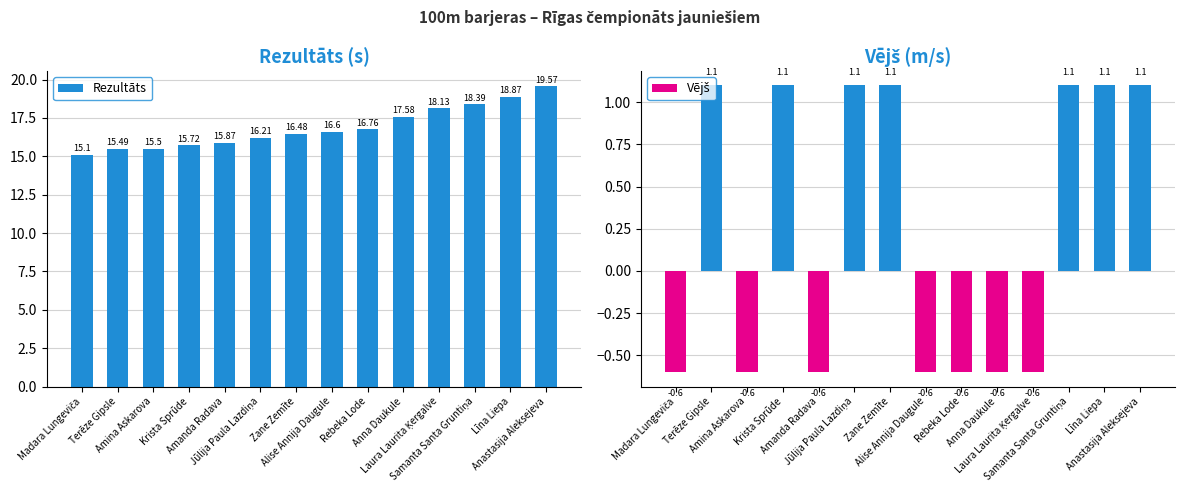

Which series has the widest spread of values?

Rezultāts